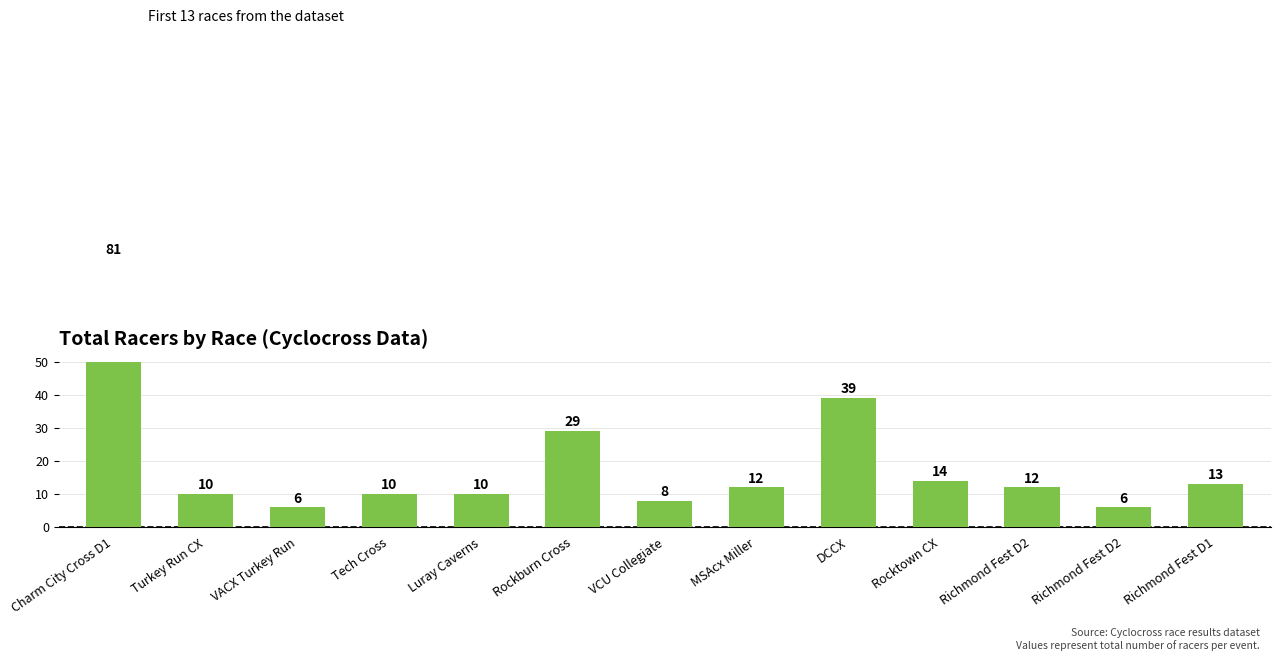

What is the smallest value displayed?

6